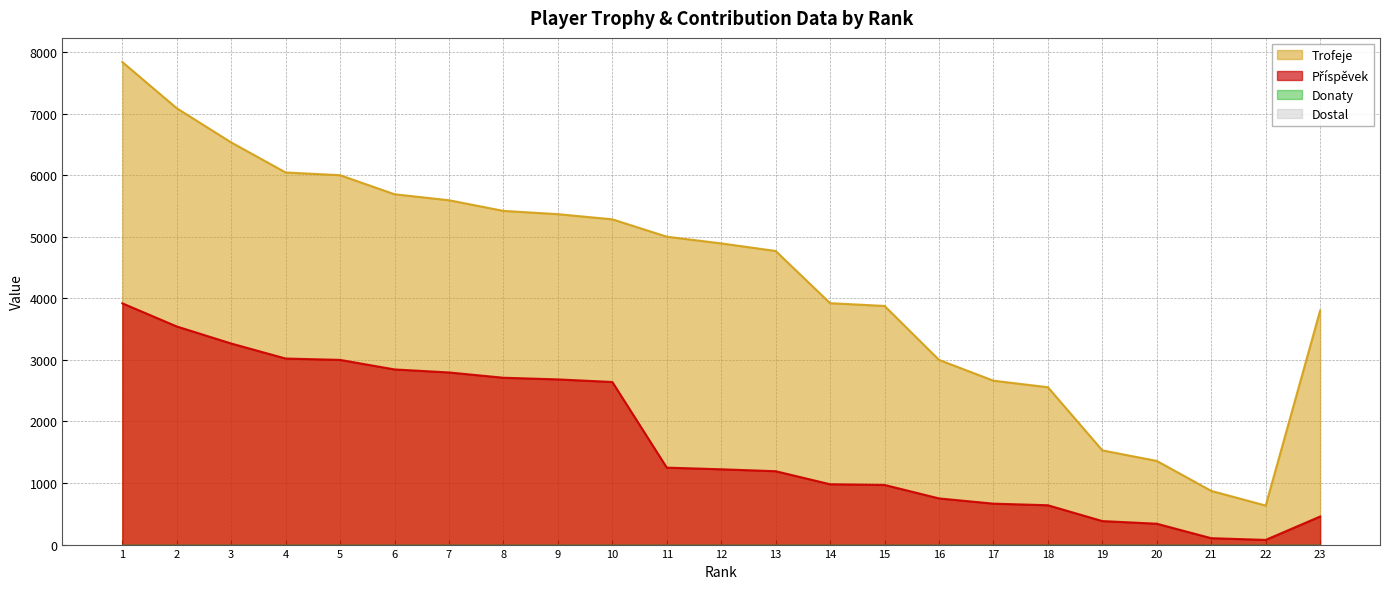

Between 17 and 6, which is larger?

6